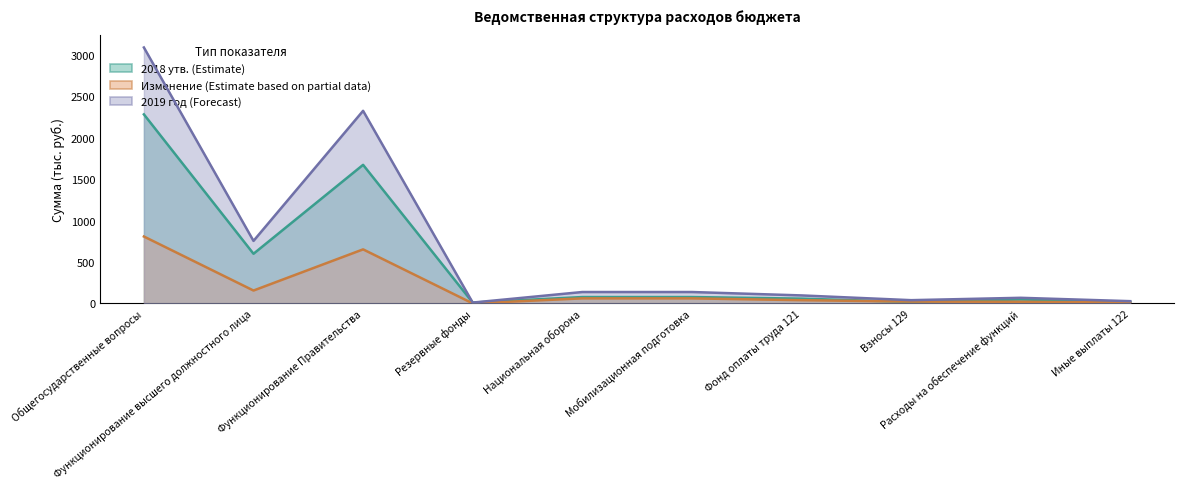

What position from the right is Функционирование Правительства?

8